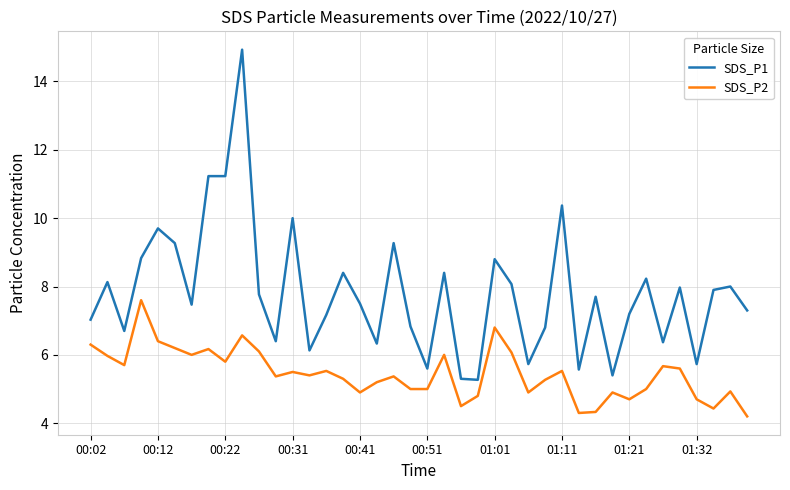

At how many categories does at least one series exceed 6?

33